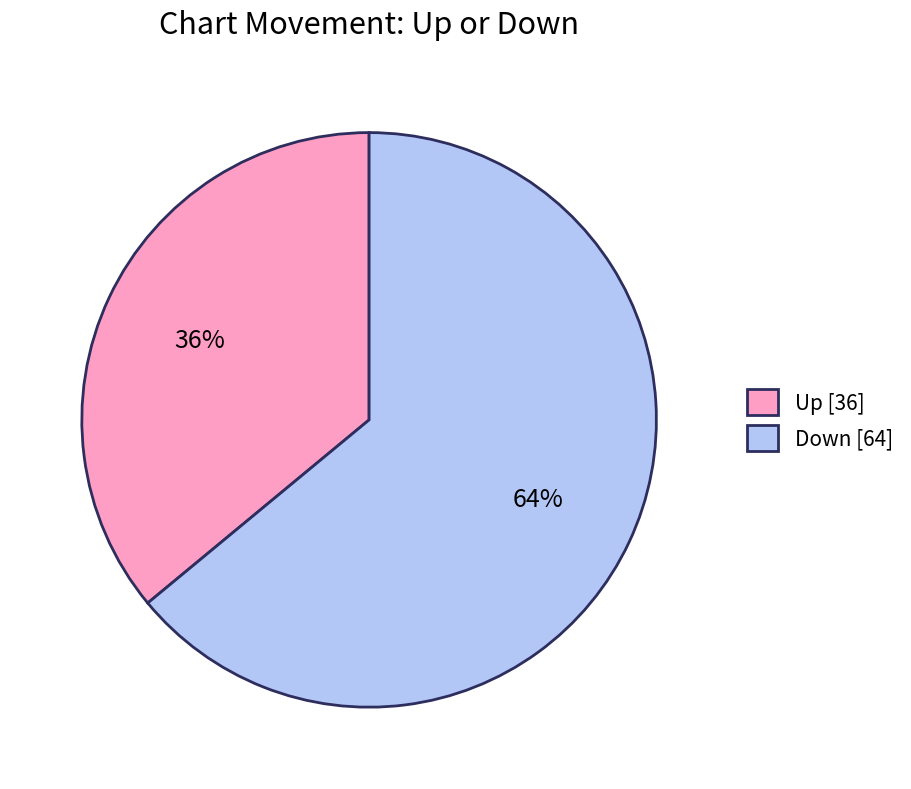

What is the ratio of the value at Up to the value at Down?

0.6